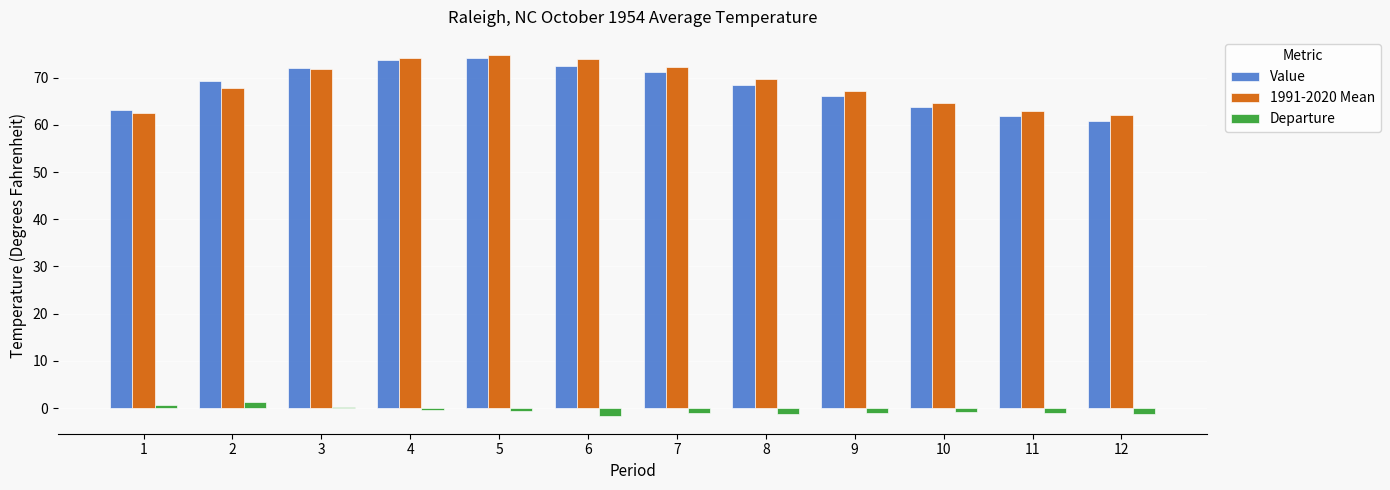

What is the maximum value for Value?

74.2